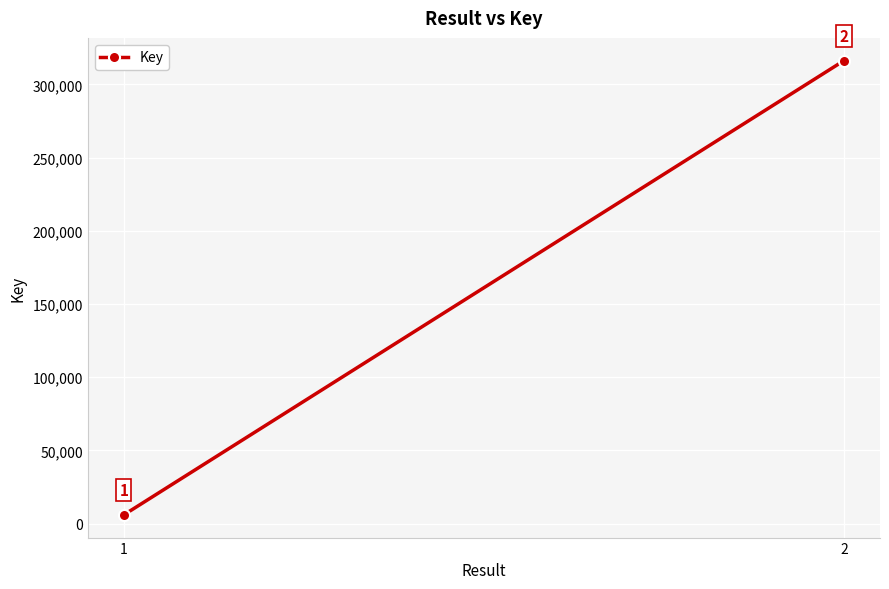

What is the change in value from 1 to 2?

+310330